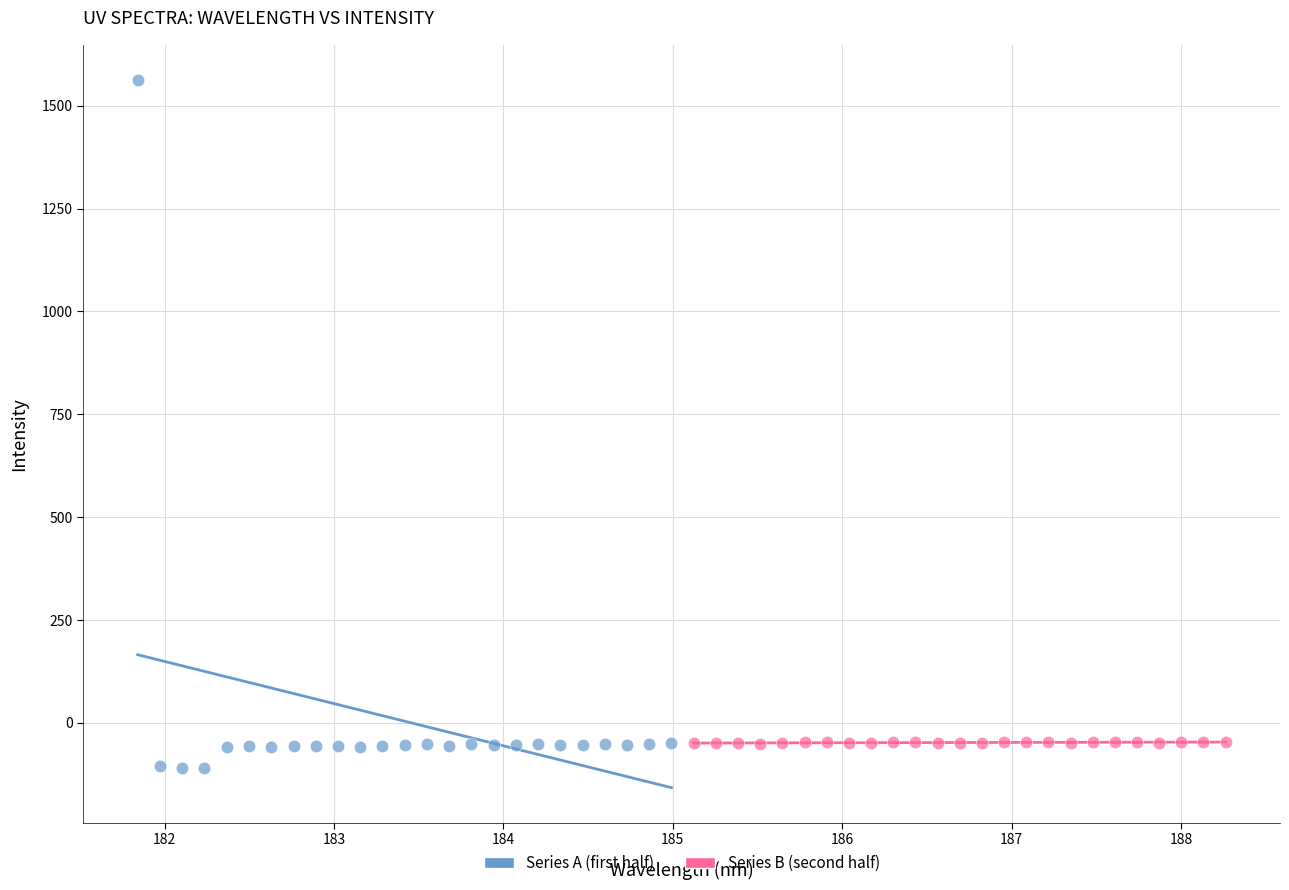

Which series reaches the maximum Y coordinate?

Series A (first half)